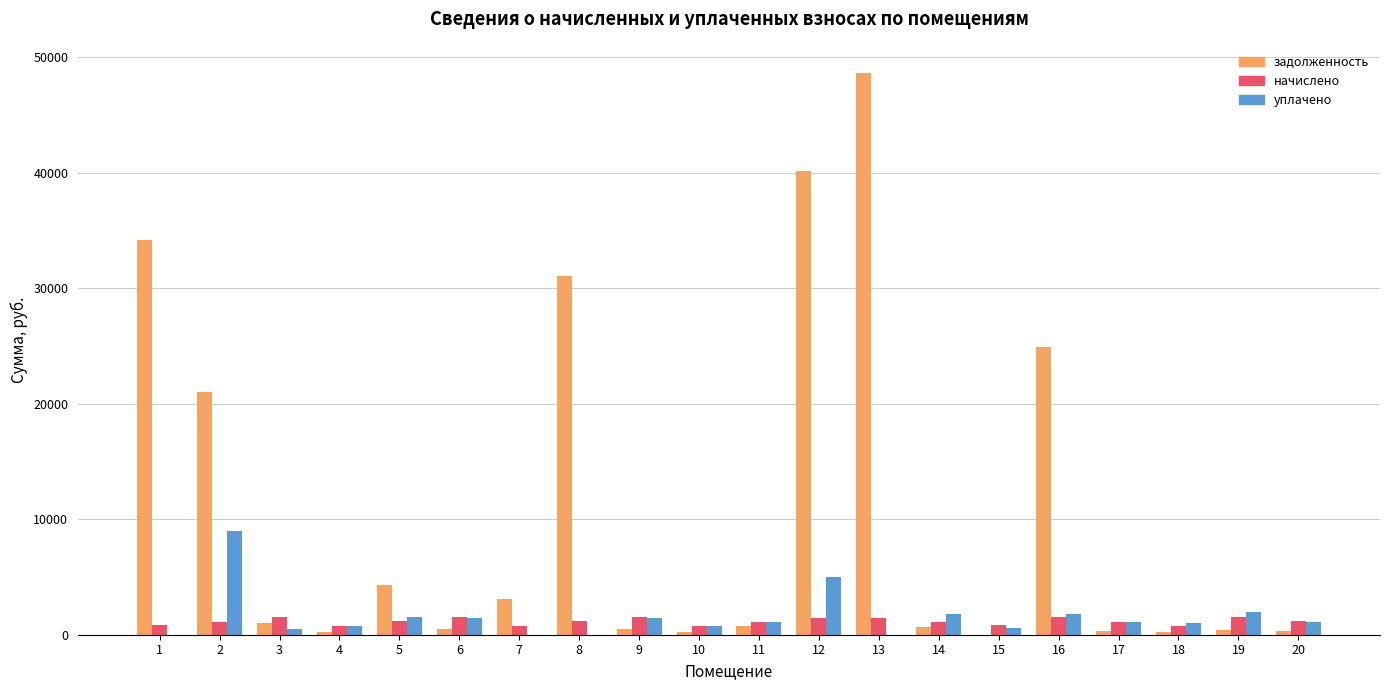

What is the sum of the уплачено values at 16 and 13?

1800.2